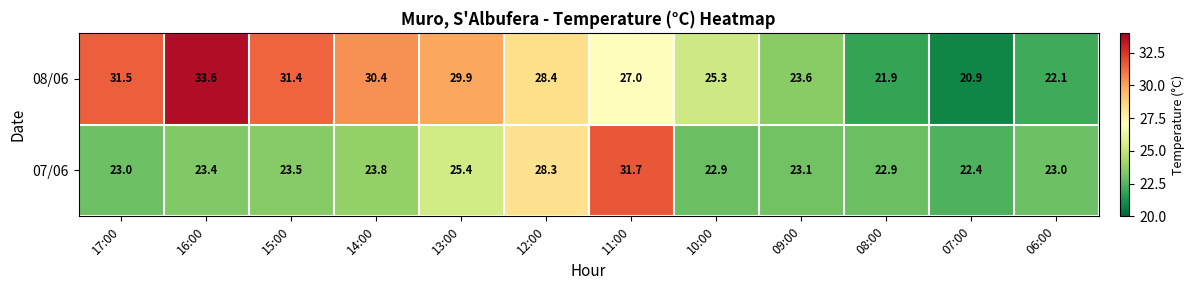

Rank the series by their average value, from lowest to highest.

07/06, 08/06